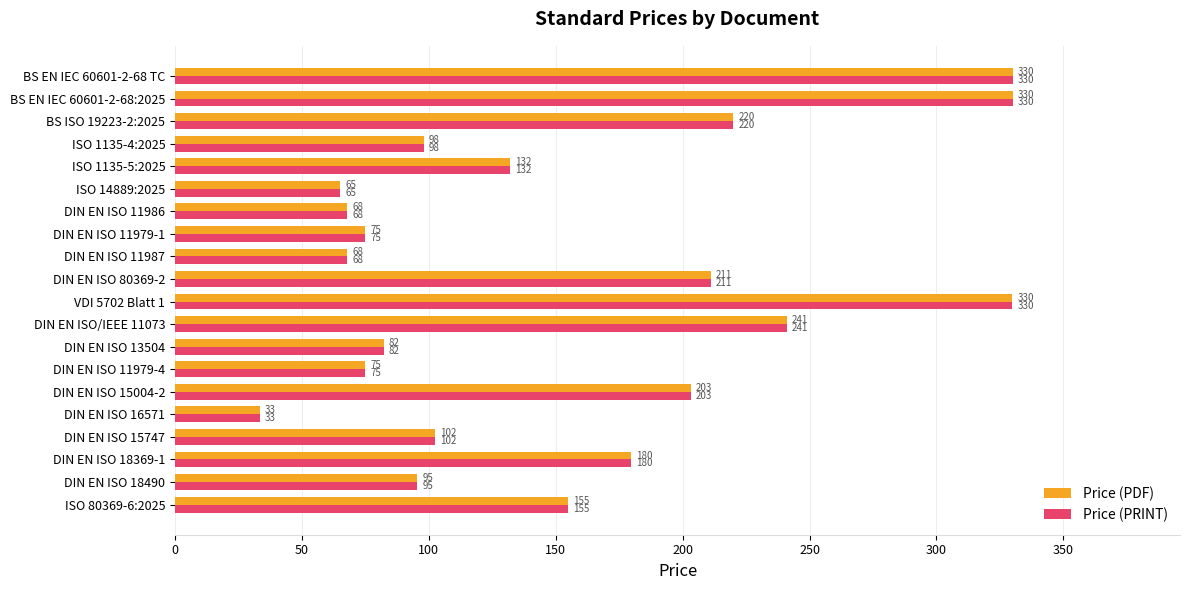

Is the value of Price (PRINT) at DIN EN ISO 15747 greater than the value of Price (PDF) at DIN EN ISO 80369-2?

No